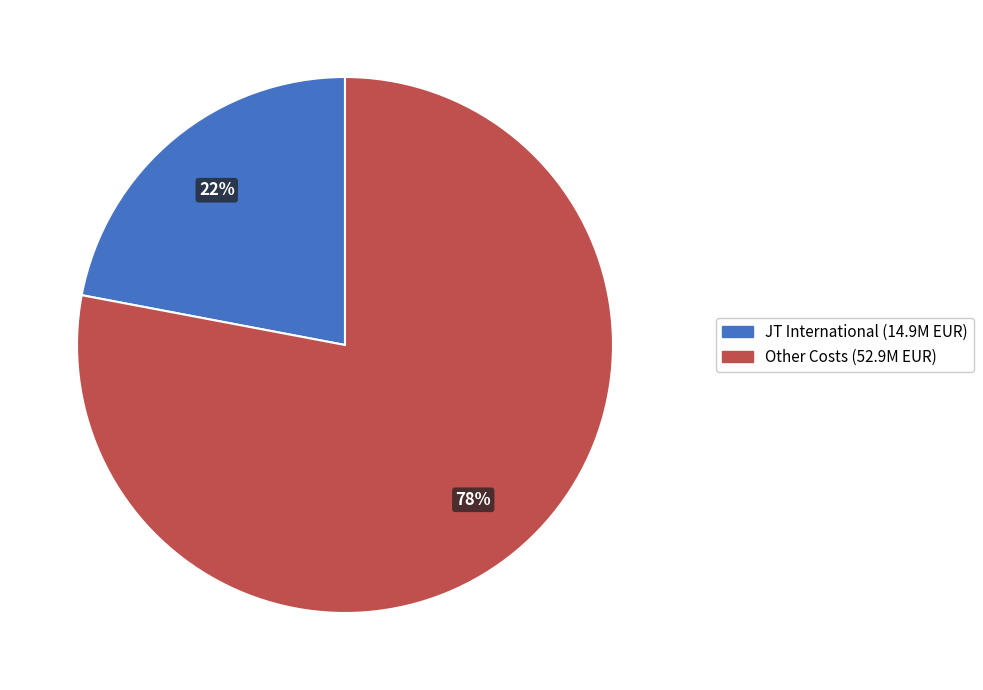

How many segments does this pie chart have?

2